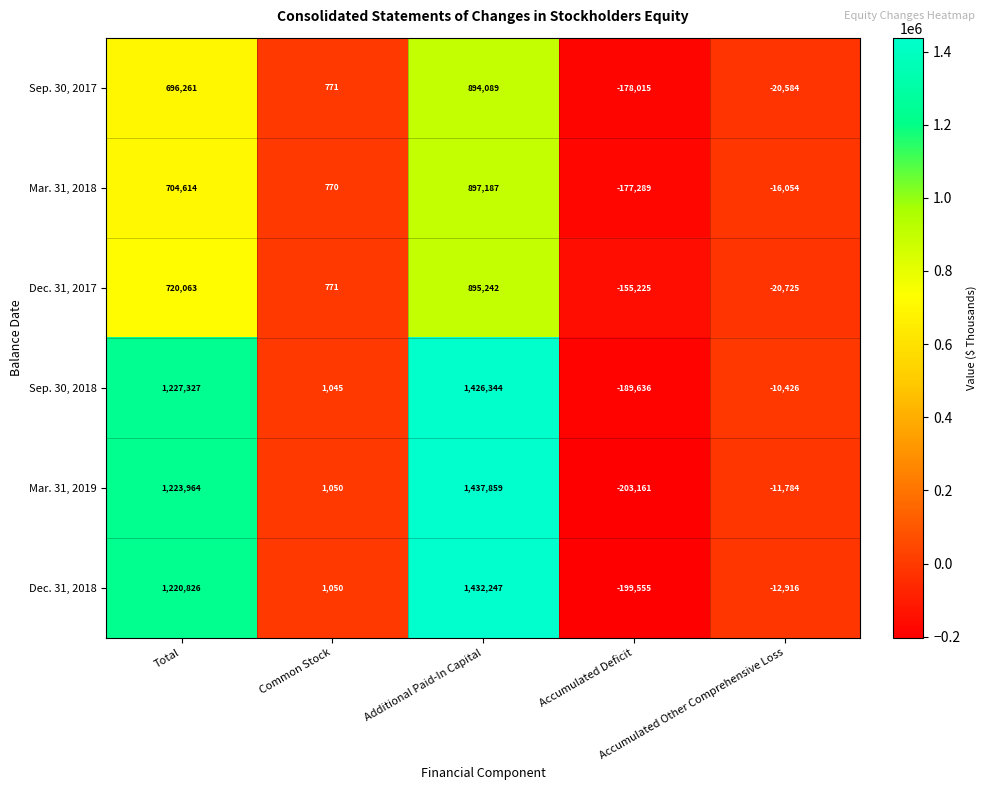

How many categories are shown in the chart?

5